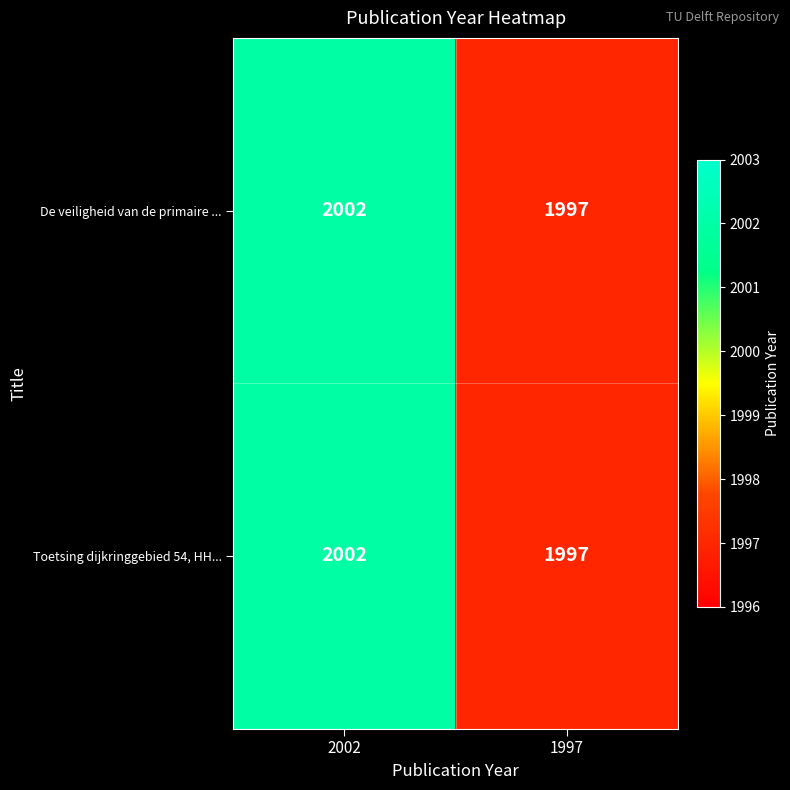

Count the number of data series in this chart.

2